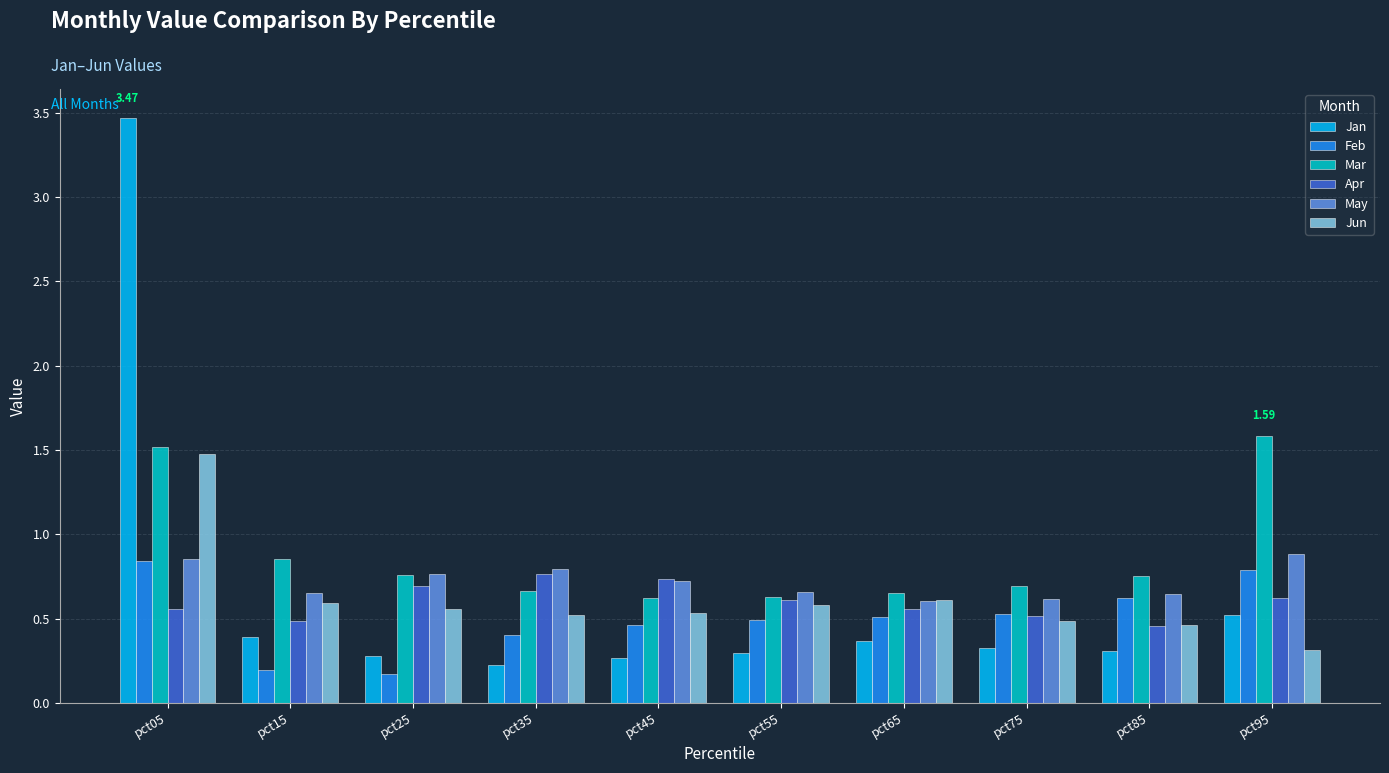

How many groups of bars are there?

10